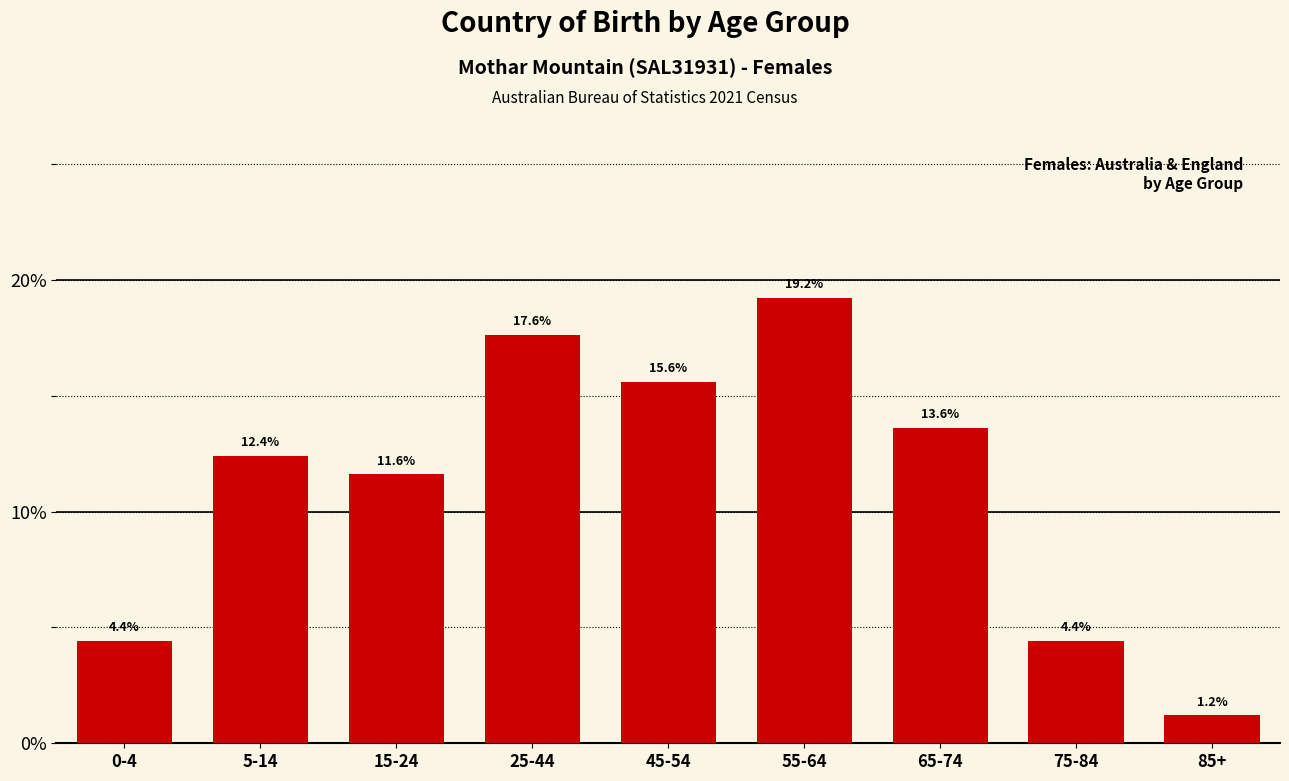

Reading left to right, extract all data points from this chart.

0-4=4.4	5-14=12.4	15-24=11.6	25-44=17.6	45-54=15.6	55-64=19.2	65-74=13.6	75-84=4.4	85+=1.2